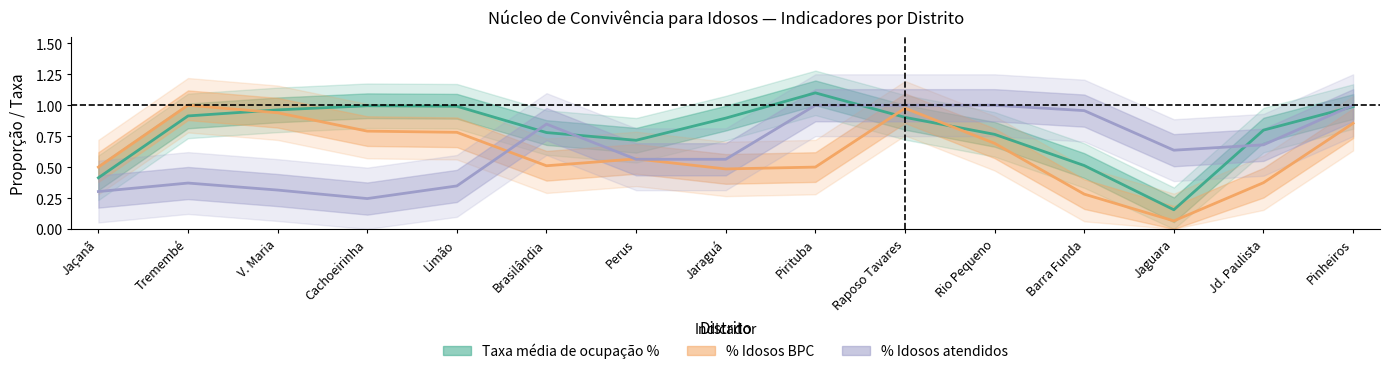

In % Idosos atendidos, how many points are lower than both neighbors (excluding endpoints)?

2